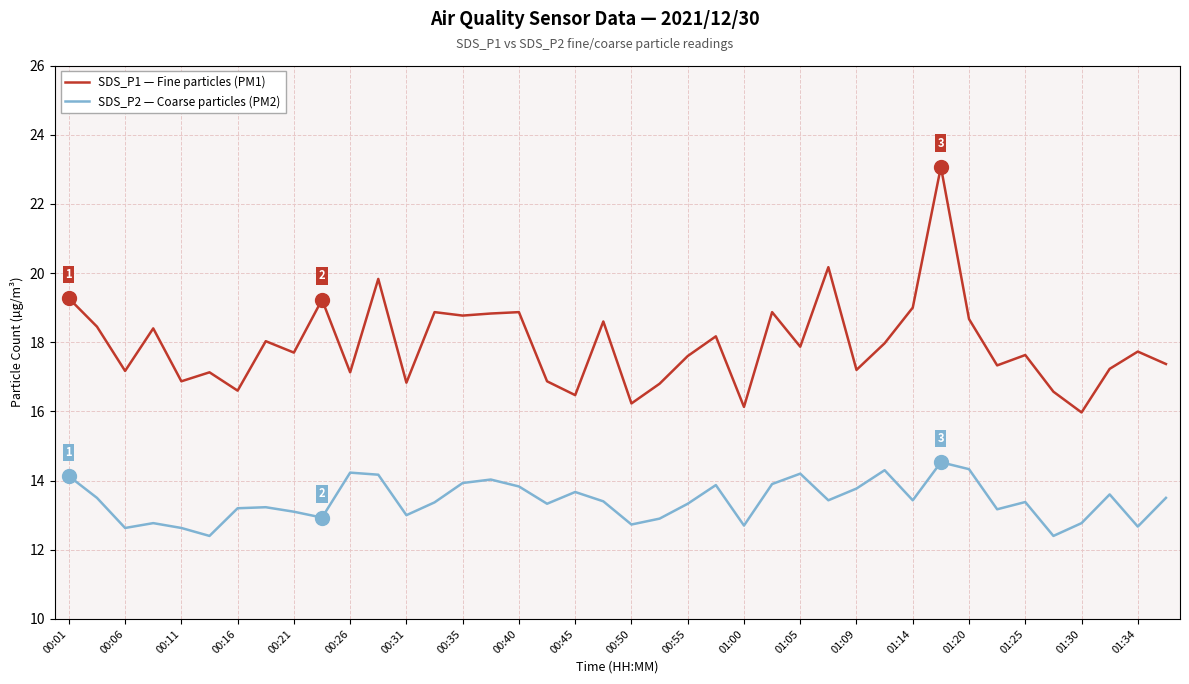

How many distinct data groups are displayed?

2